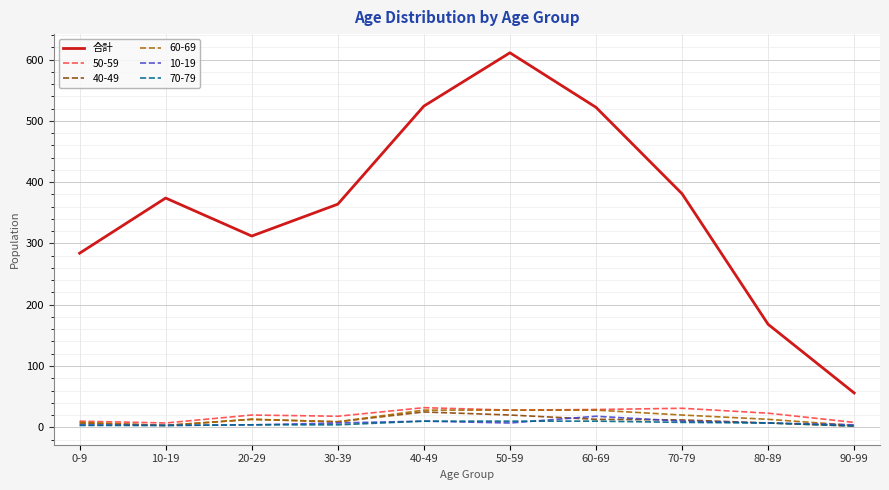

The 合計 series shows 203 at 10-19. True or false?

False